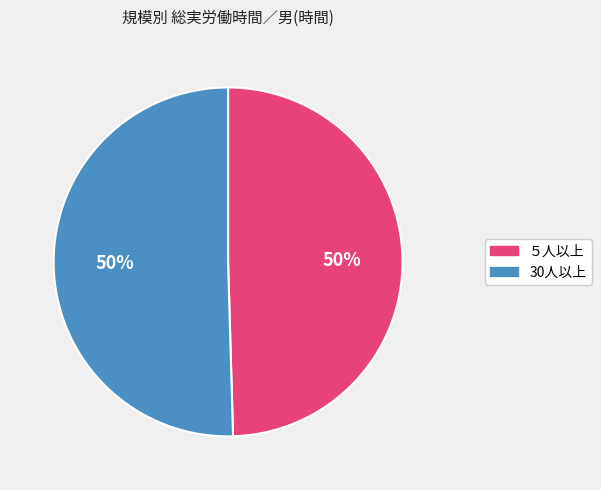

Approximately how many times larger is the value at ５人以上 compared to 30人以上?

1.0